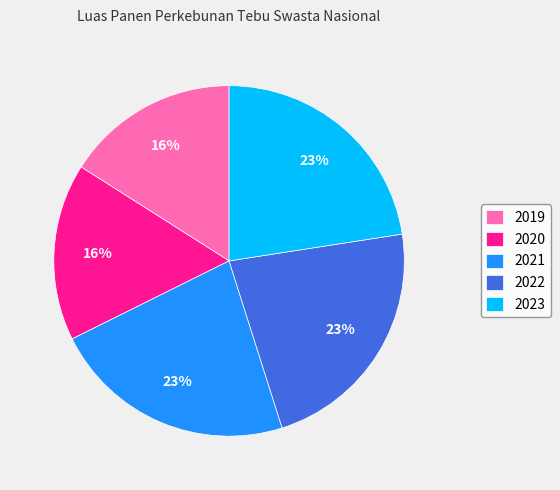

Is 2021 the majority of the pie?

No